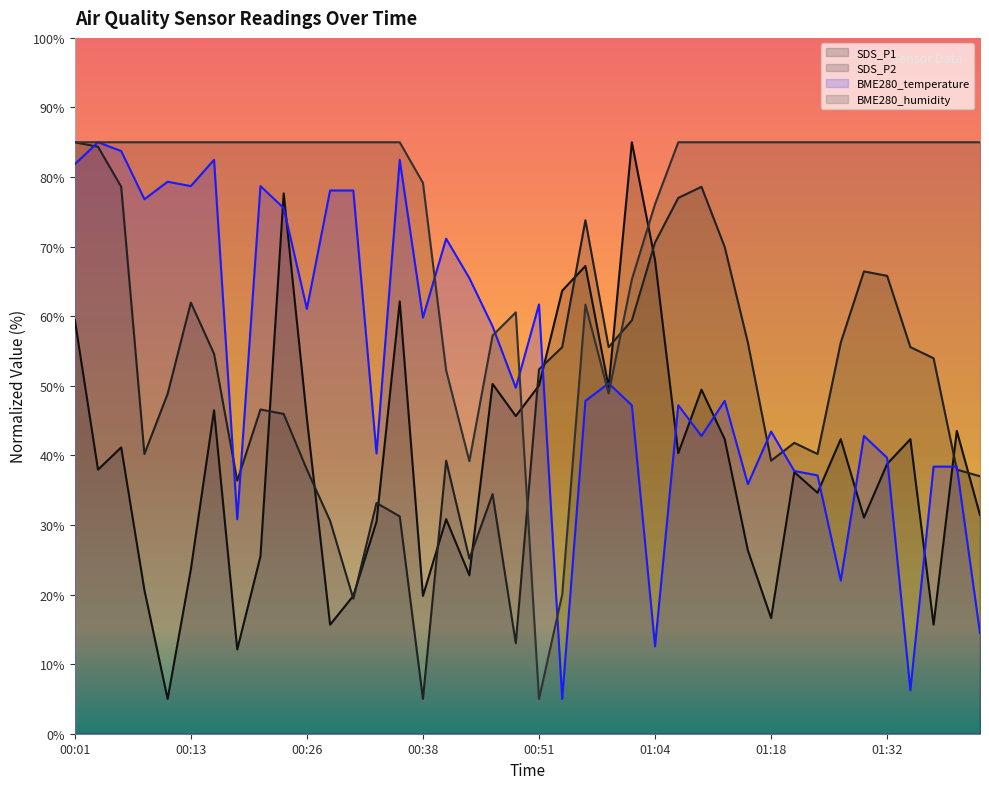

In BME280_humidity, how many points are lower than both neighbors (excluding endpoints)?

3